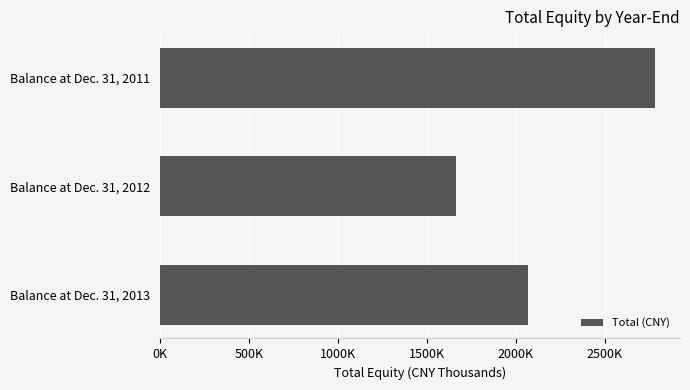

Does the chart contain any negative values?

No